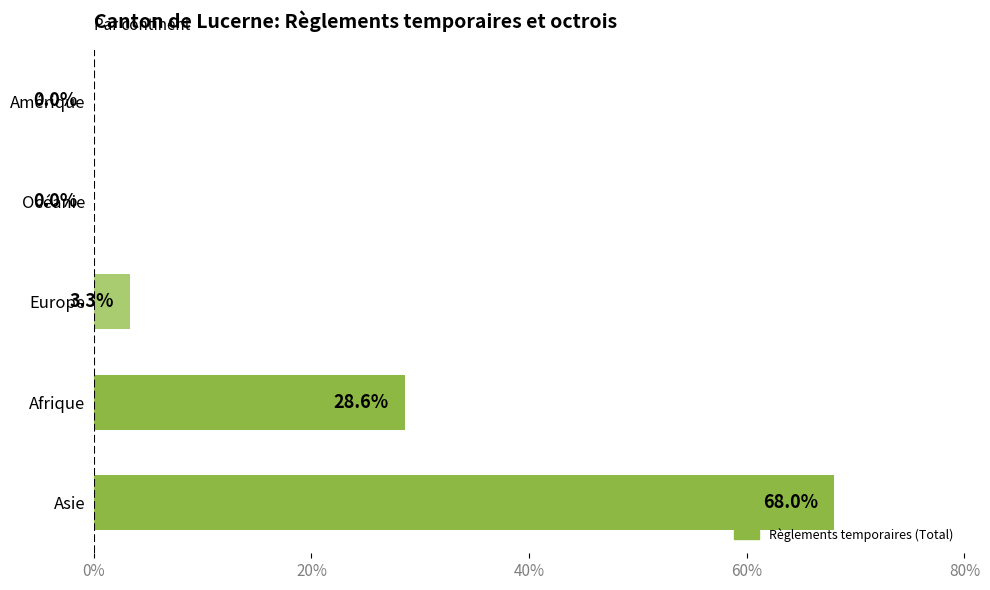

True or false: the data shows 3.3 at Europe.

True